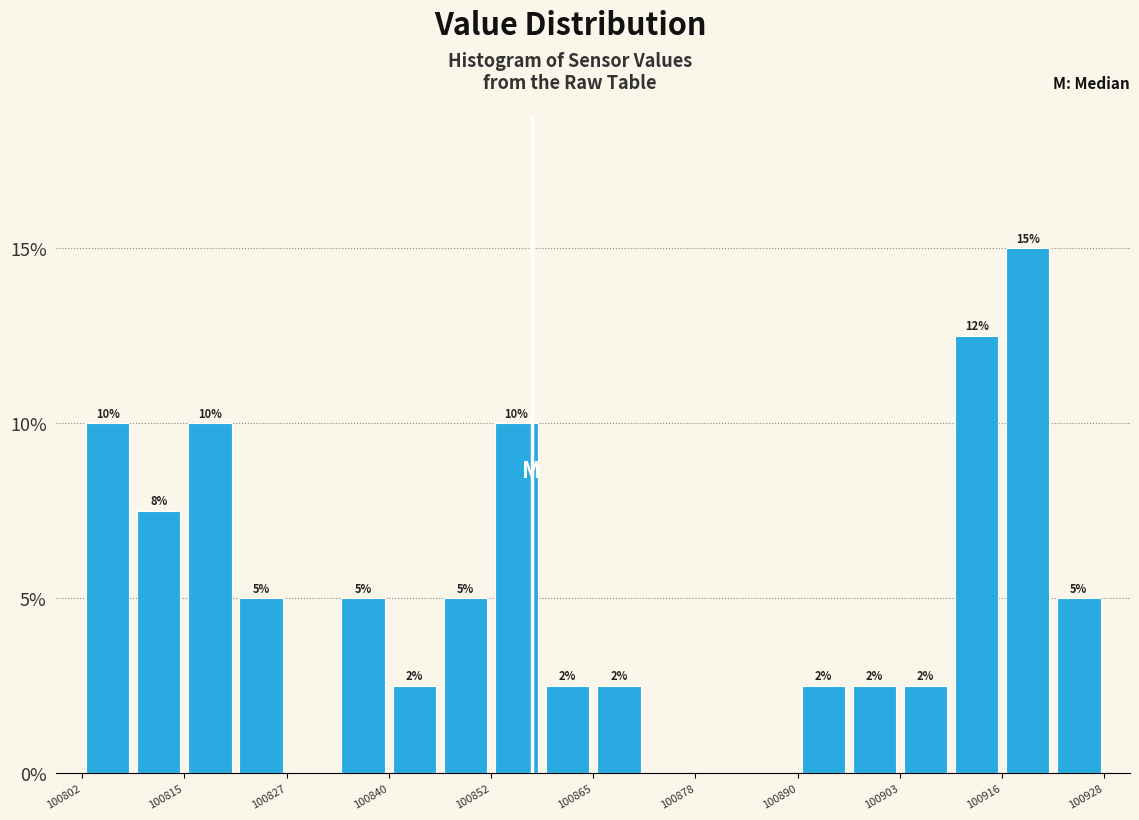

Read against the x-axis, roughly where is the centre of the tallest bar?

100918